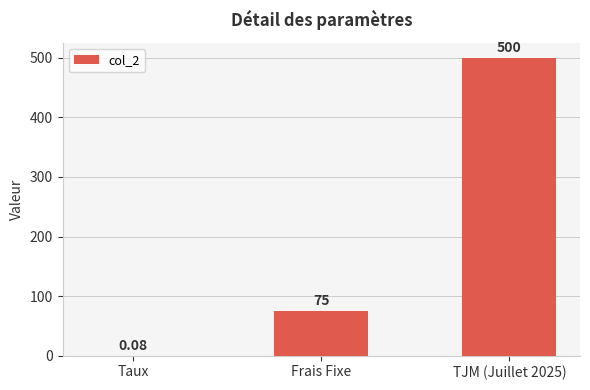

What is the change in value from Frais Fixe to TJM (Juillet 2025)?

+425.0